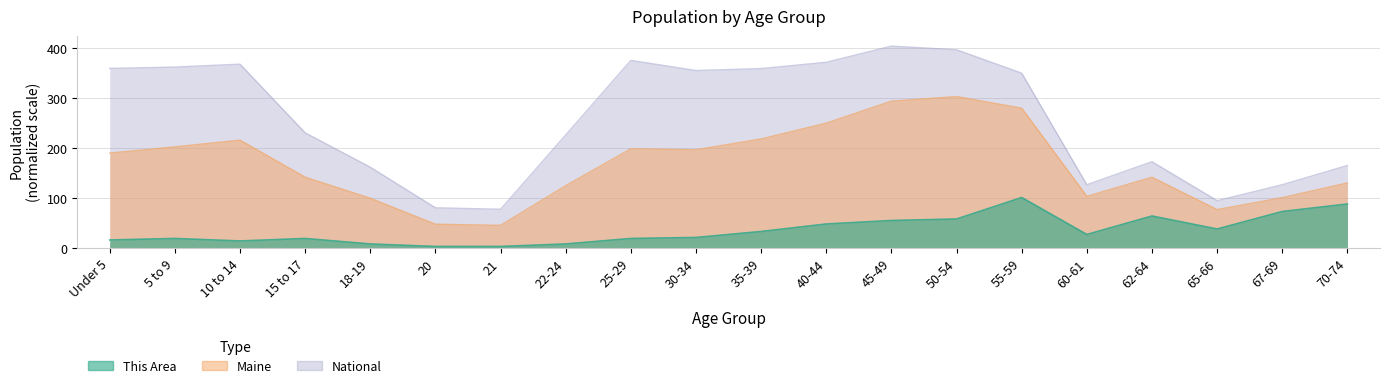

How many data points in This Area are less than 27?

10